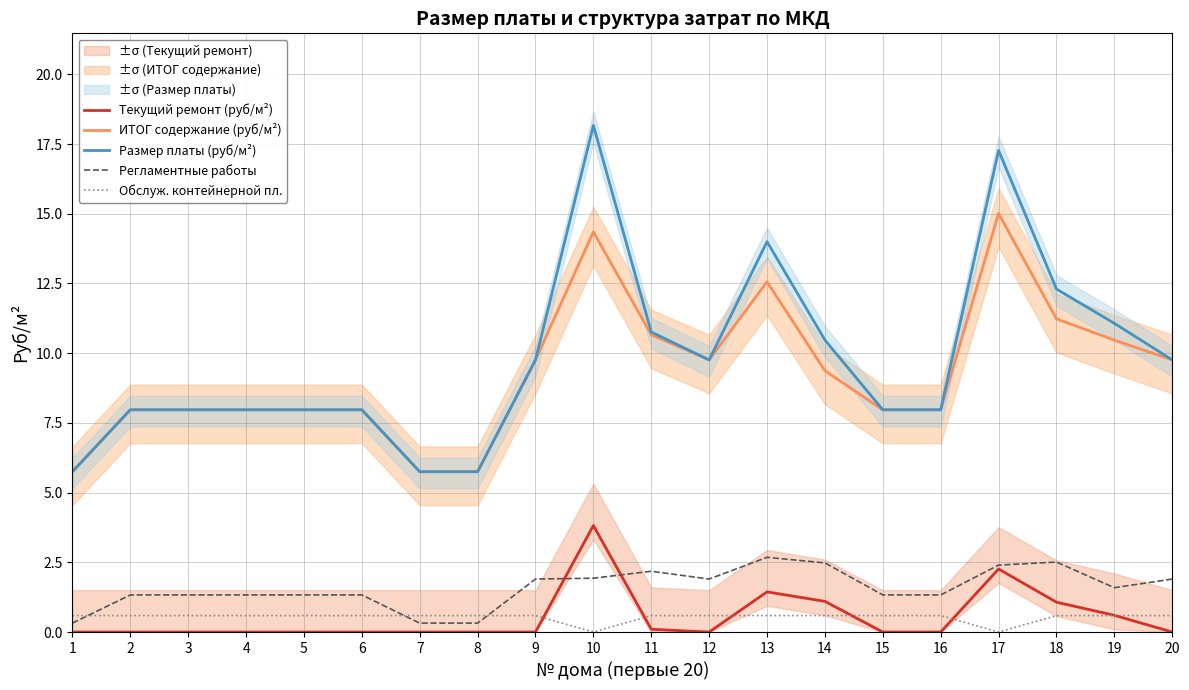

How many data points does each series have?

20